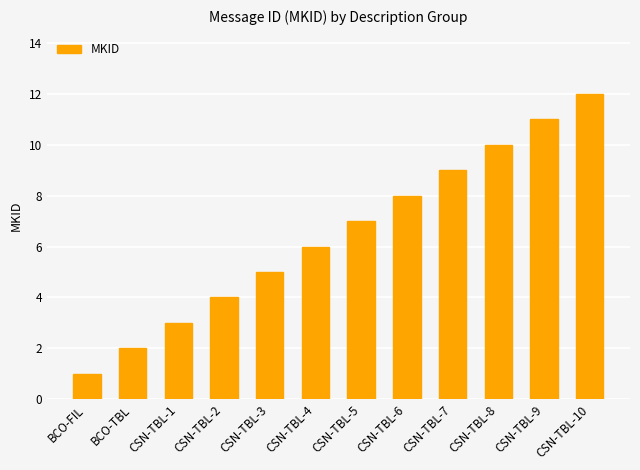

Approximately how many times larger is the value at CSN-TBL-9 compared to CSN-TBL-10?

0.9